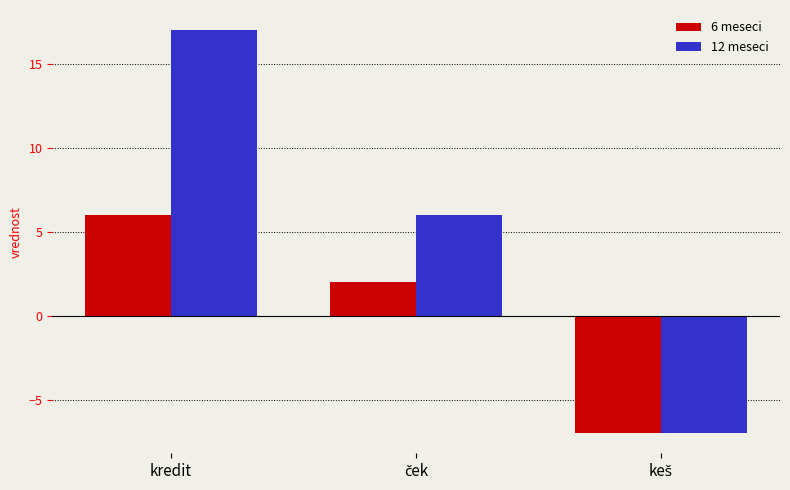

Reading right to left, extract all data points from this chart.

6 meseci: -7	2	6
12 meseci: -7	6	17